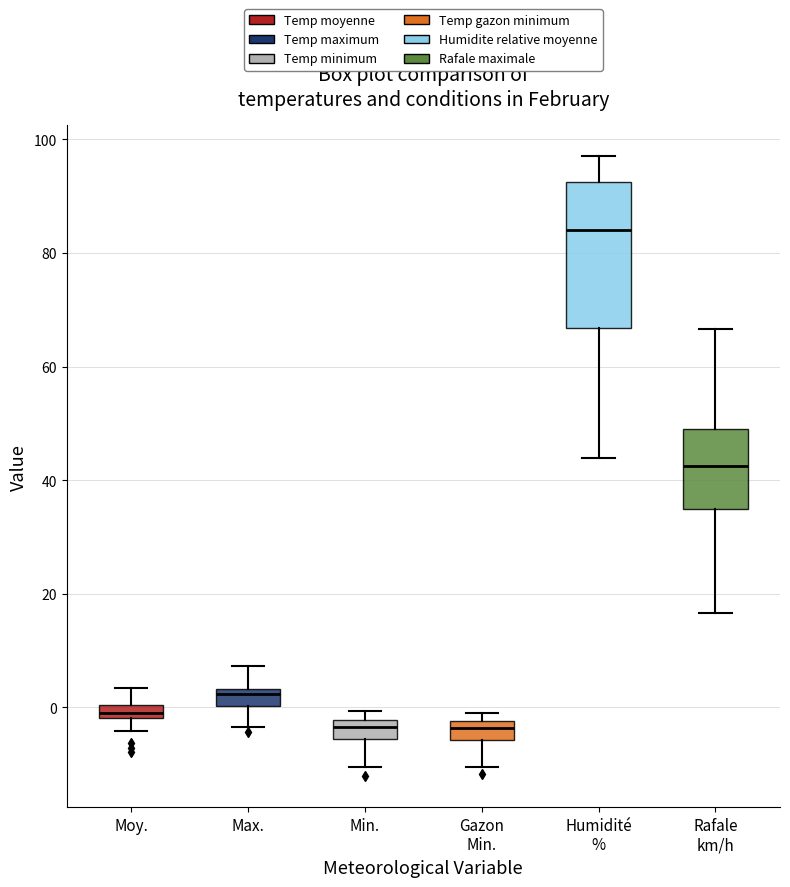

Which box's median line is the highest?

Humidité %